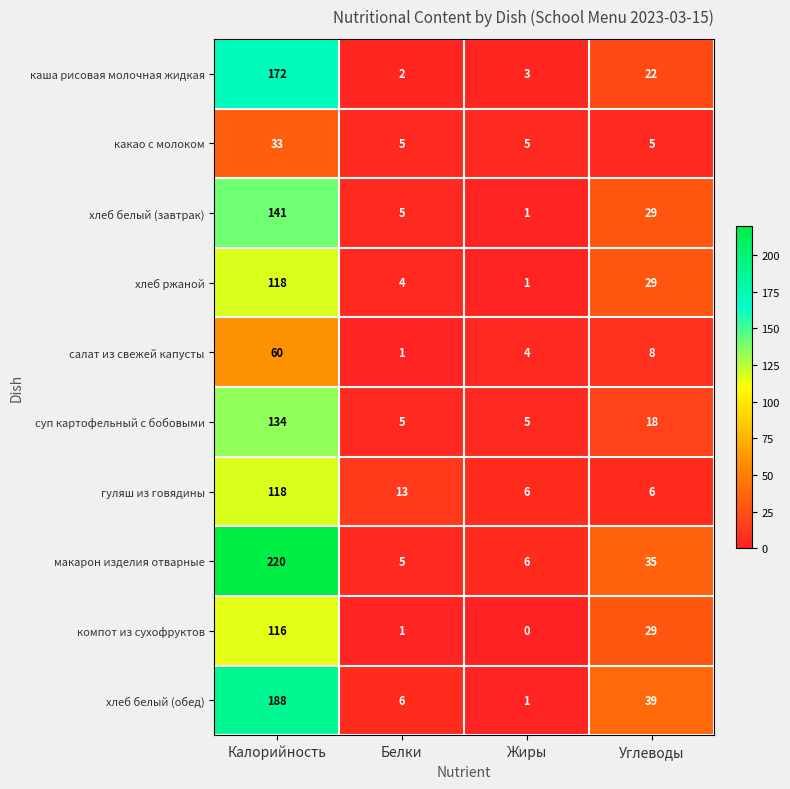

Which series has the largest range (max minus min)?

макарон изделия отварные